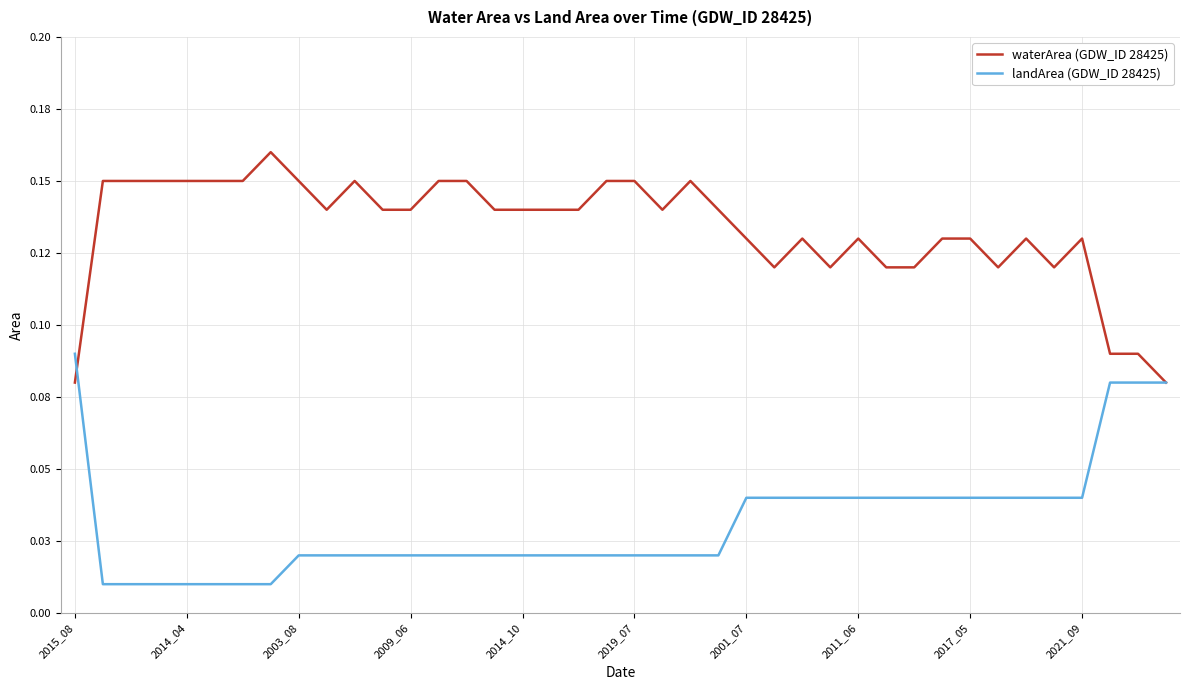

Reading left to right, extract all data points from this chart.

waterArea (GDW_ID 28425): 0.1	0.1	0.1	0.1	0.1	0.1	0.1	0.2	0.1	0.1	0.1	0.1	0.1	0.1	0.1	0.1	0.1	0.1	0.1	0.1	0.1	0.1	0.1	0.1	0.1	0.1	0.1	0.1	0.1	0.1	0.1	0.1	0.1	0.1	0.1	0.1	0.1	0.1	0.1	0.1
landArea (GDW_ID 28425): 0.1	0.0	0.0	0.0	0.0	0.0	0.0	0.0	0.0	0.0	0.0	0.0	0.0	0.0	0.0	0.0	0.0	0.0	0.0	0.0	0.0	0.0	0.0	0.0	0.0	0.0	0.0	0.0	0.0	0.0	0.0	0.0	0.0	0.0	0.0	0.0	0.0	0.1	0.1	0.1